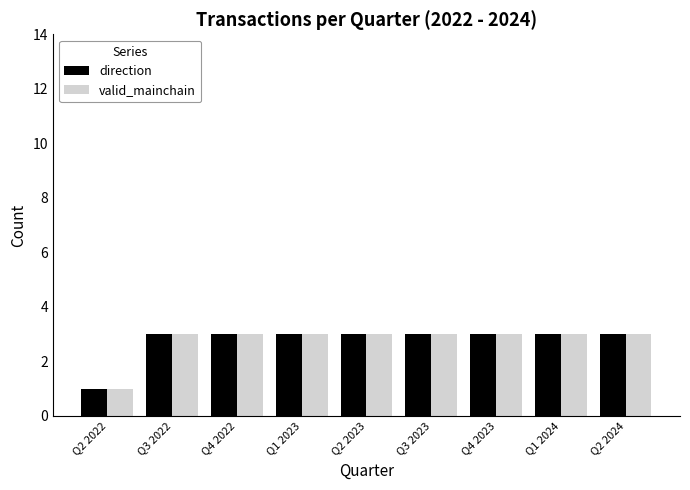

The value of direction at Q3 2023 is 4. True or false?

False